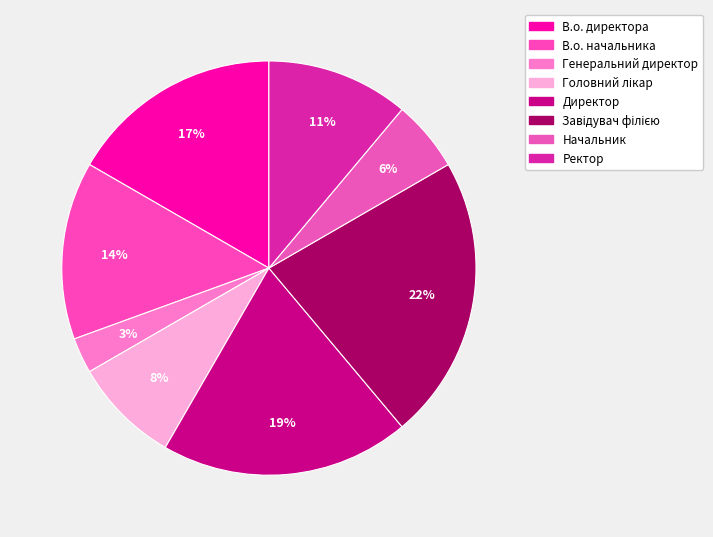

Count the number of slices in the pie.

8